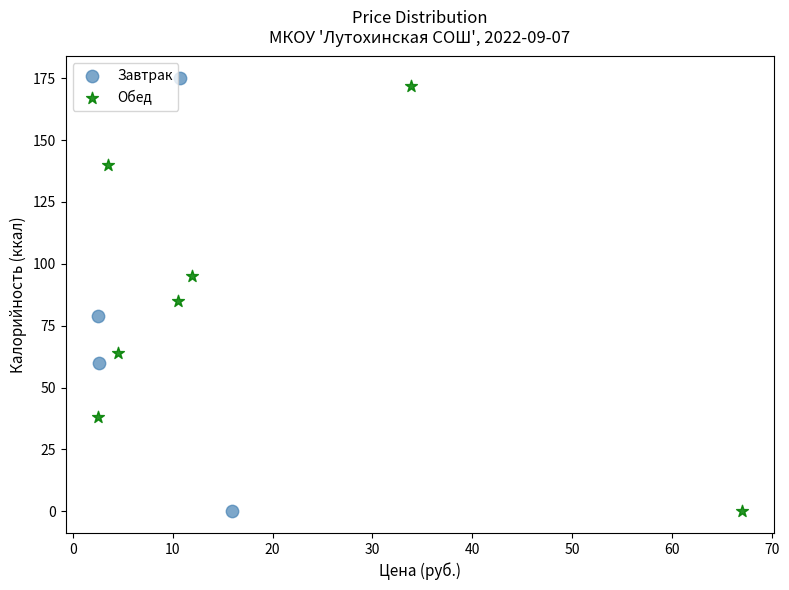

What are all the series names shown in the legend?

Завтрак, Обед